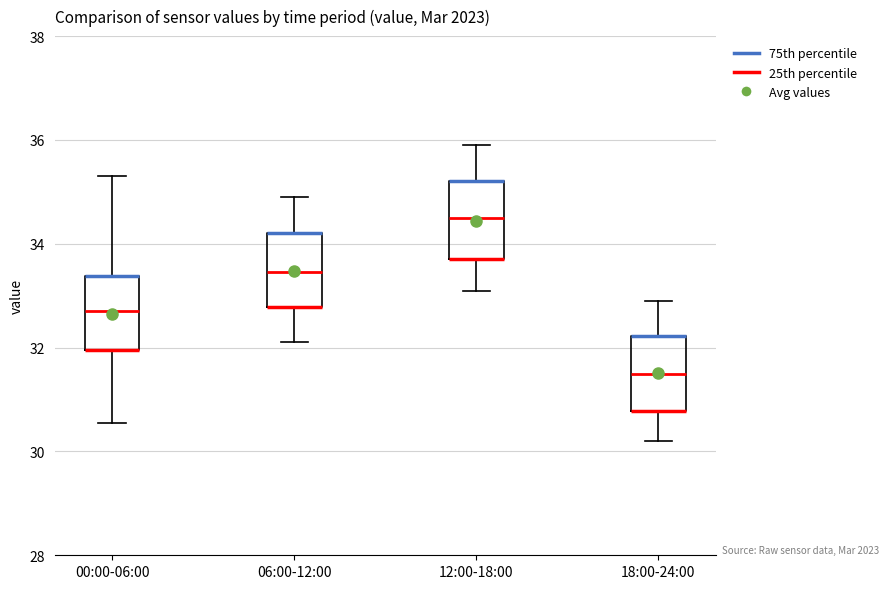

Where is the upper edge of the box for 18:00-24:00 on the y-axis? The values are not printed on the chart, so give them approximately, as read against the axis.

32.2